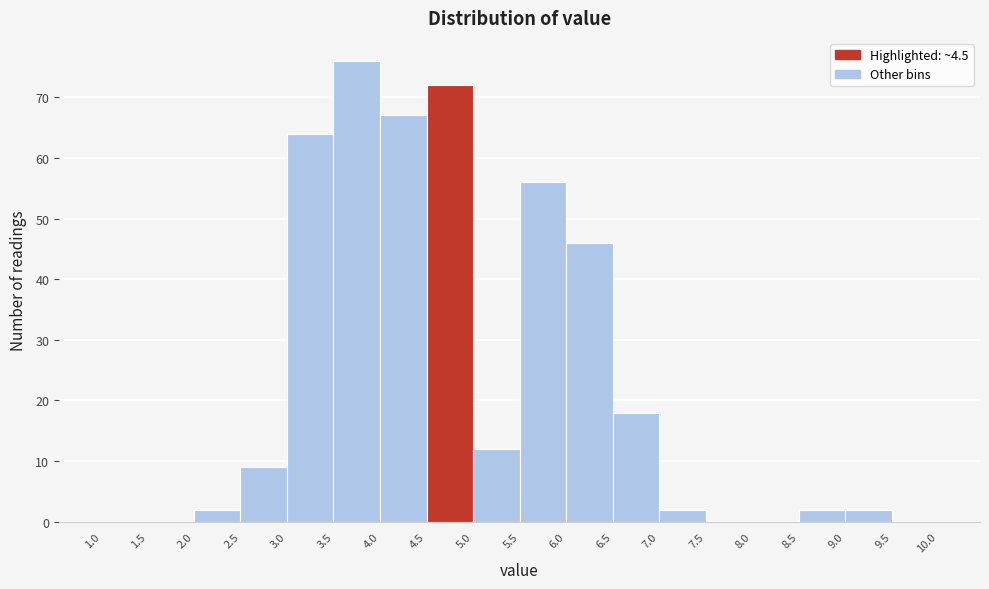

Reading left to right, list every bar in this chart as the range it spans on the x-axis followed by its height. The values are not printed on the chart, so give them approximately, as read against the axis.

1.0 to 1.5: 0
1.5 to 2.0: 0
2.0 to 2.5: 2
2.5 to 3.0: 9
3.0 to 3.5: 64
3.5 to 4.0: 76
4.0 to 4.5: 67
4.5 to 5.0: 72
5.0 to 5.5: 12
5.5 to 6.0: 56
6.0 to 6.5: 46
6.5 to 7.0: 18
7.0 to 7.5: 2
7.5 to 8.0: 0
8.0 to 8.5: 0
8.5 to 9.0: 2
9.0 to 9.5: 2
9.5 to 10.0: 0